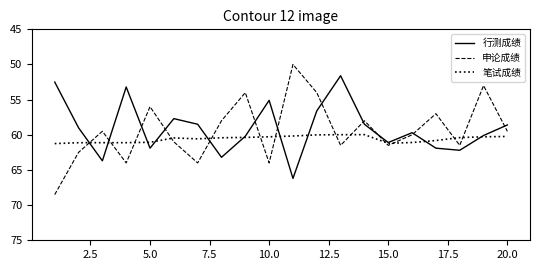

Rank the series by their maximum value, from highest to lowest.

申论成绩, 行测成绩, 笔试成绩